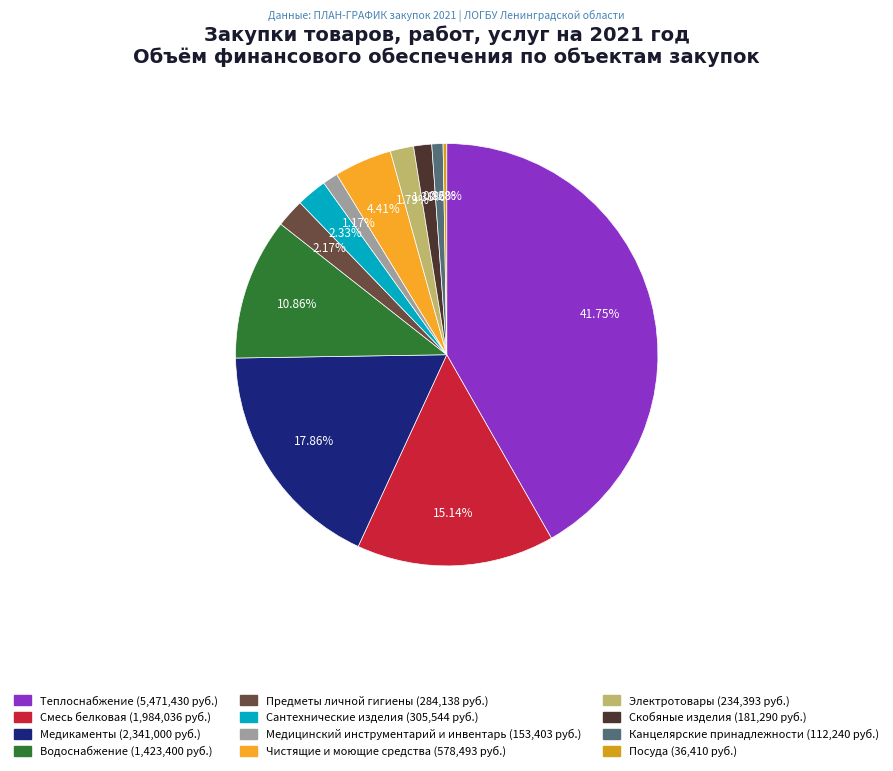

What percentage is the Смесь белковая slice, to the nearest percent?

15%